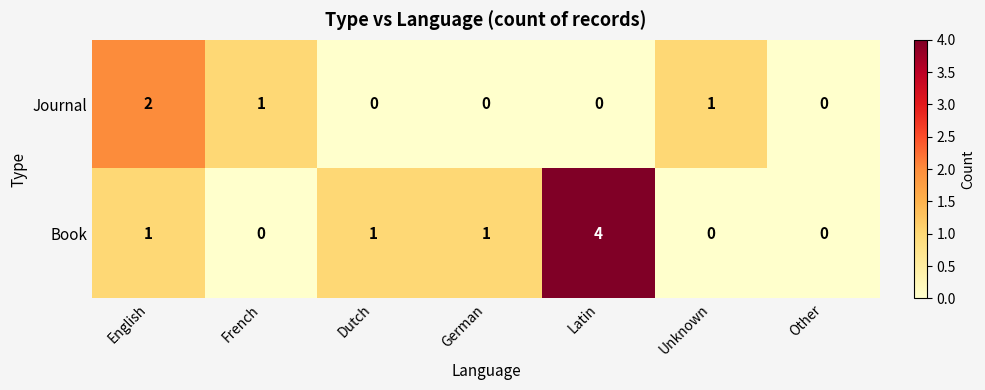

Rank the series by their average value, from lowest to highest.

Journal, Book